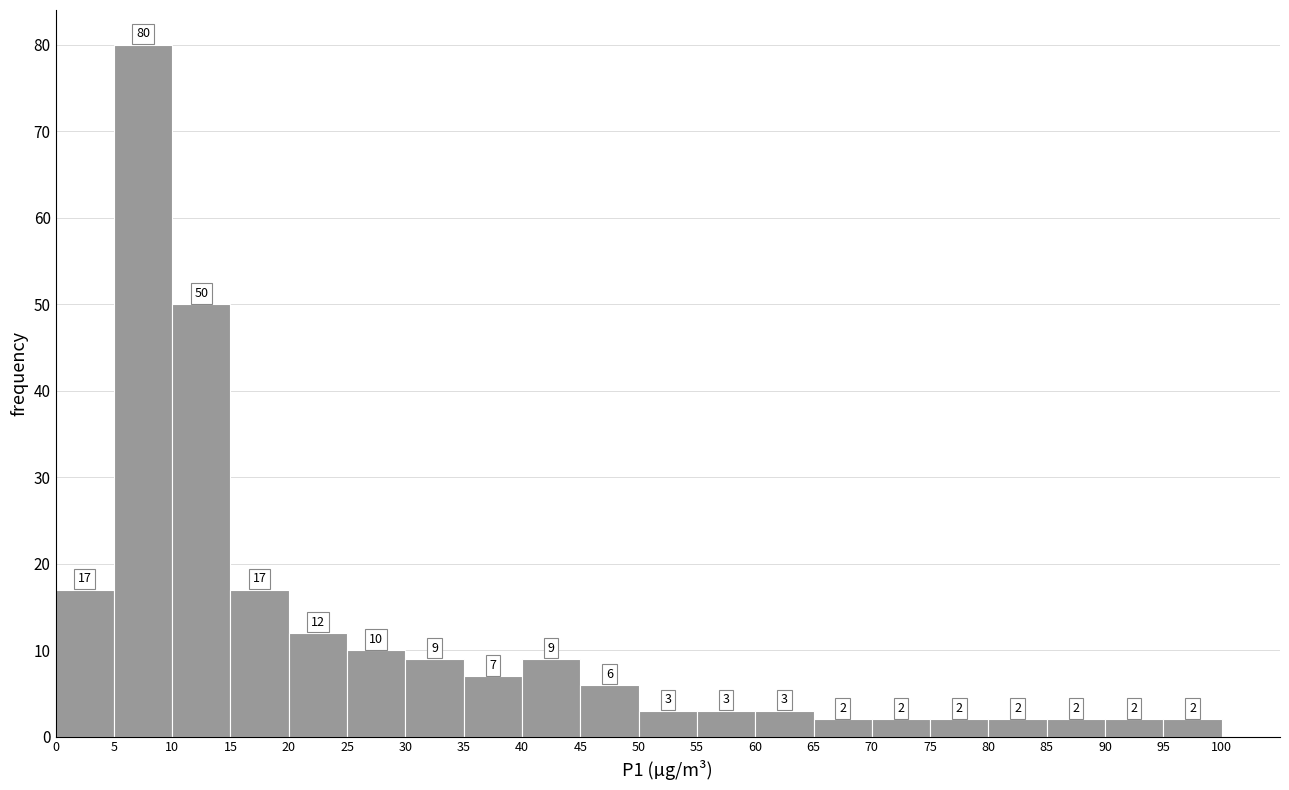

Reading left to right, transcribe this chart: for each bar, give the range it covers on the x-axis and its height.

0 to 5: 17
5 to 10: 80
10 to 15: 50
15 to 20: 17
20 to 25: 12
25 to 30: 10
30 to 35: 9
35 to 40: 7
40 to 45: 9
45 to 50: 6
50 to 55: 3
55 to 60: 3
60 to 65: 3
65 to 70: 2
70 to 75: 2
75 to 80: 2
80 to 85: 2
85 to 90: 2
90 to 95: 2
95 to 100: 2